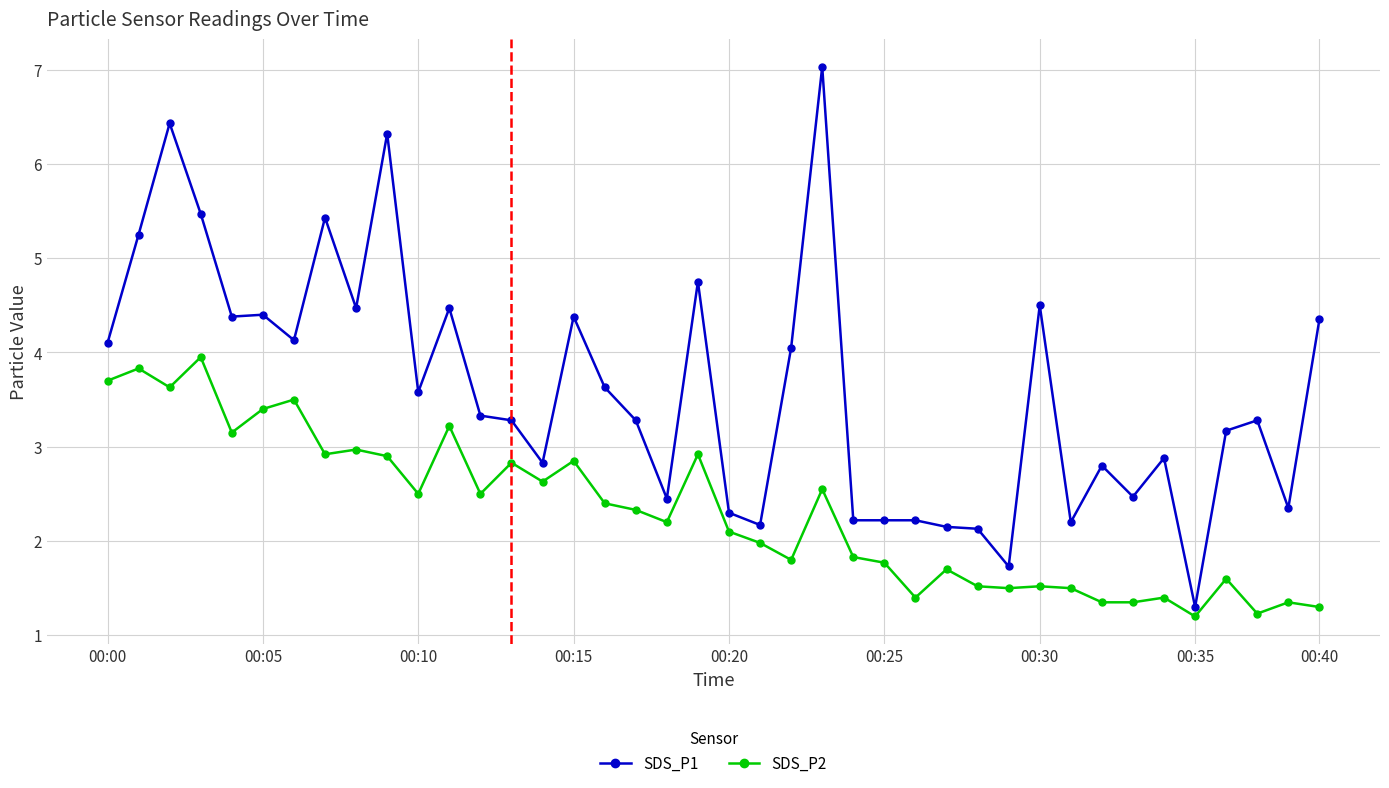

Which series has the widest spread of values?

SDS_P1